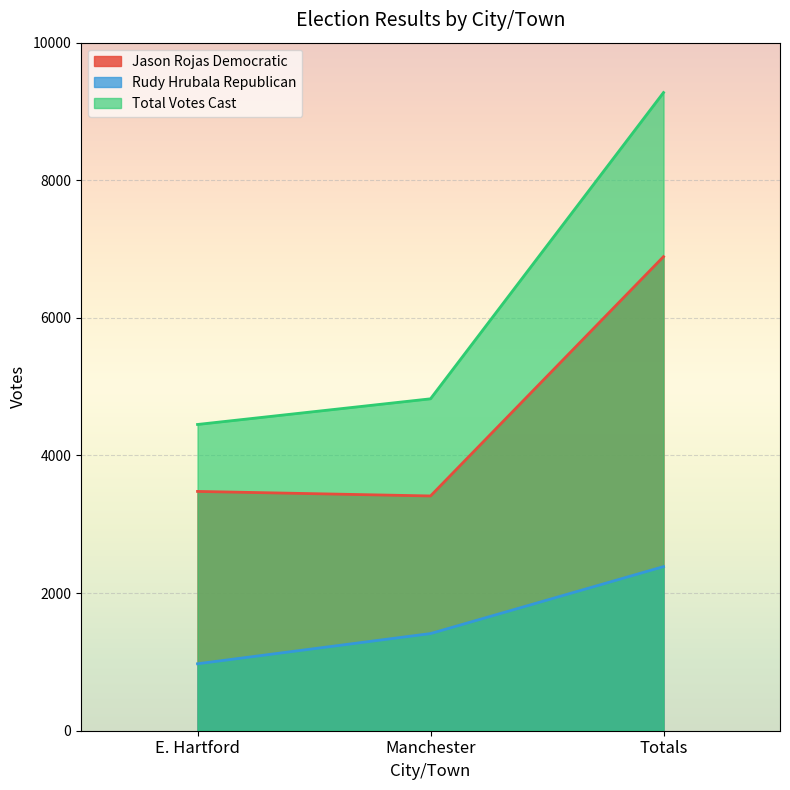

Which has a higher value, E. Hartford or Manchester?

E. Hartford